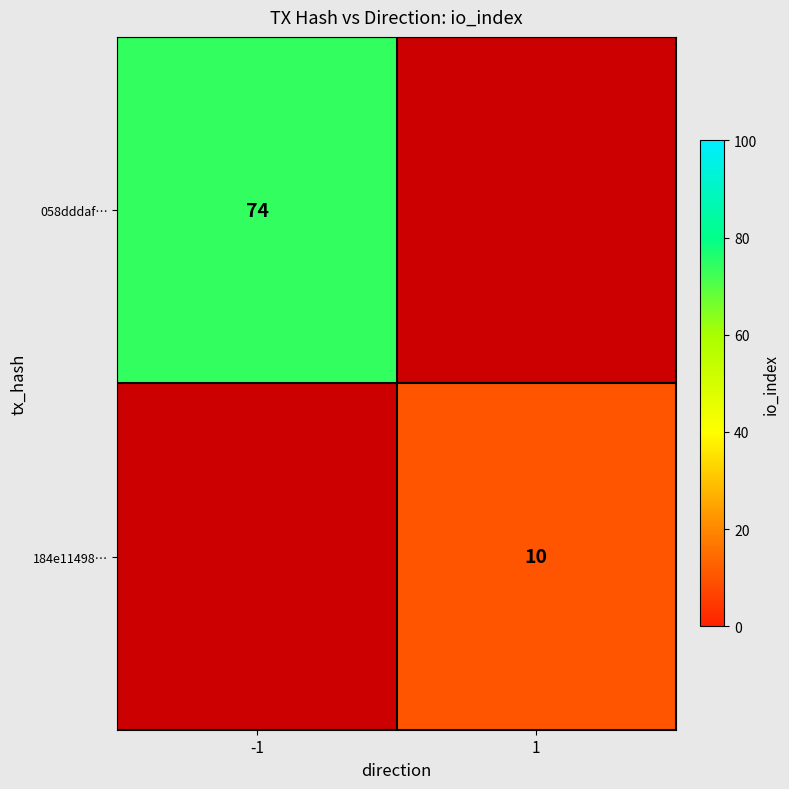

Is it true that 184e11498… equals 10 at 1?

True